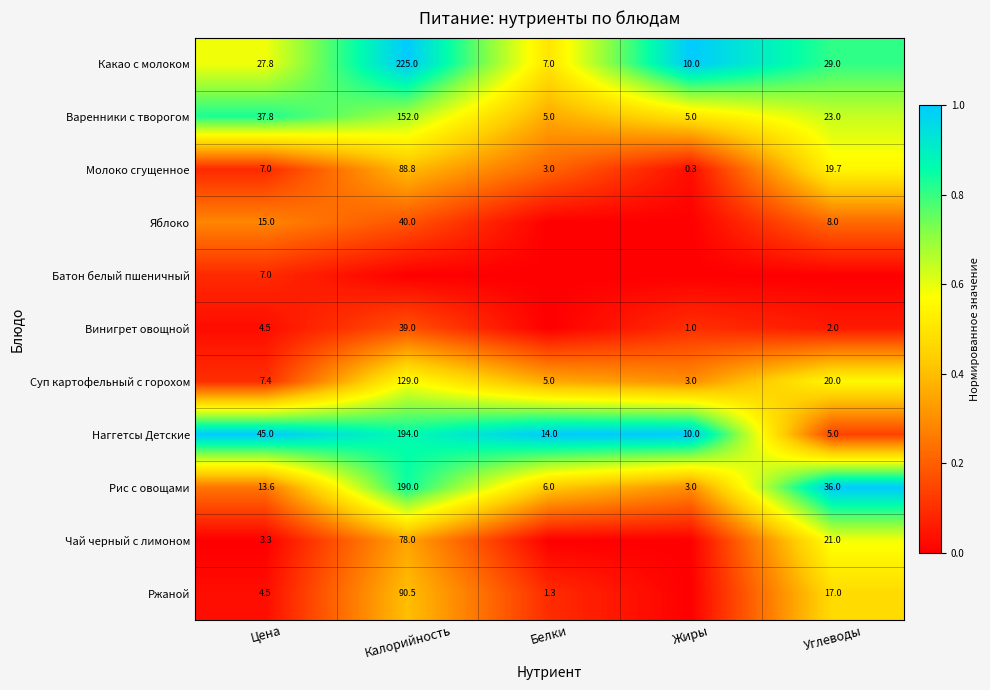

What is the sum of all Молоко сгущенное values?

118.8